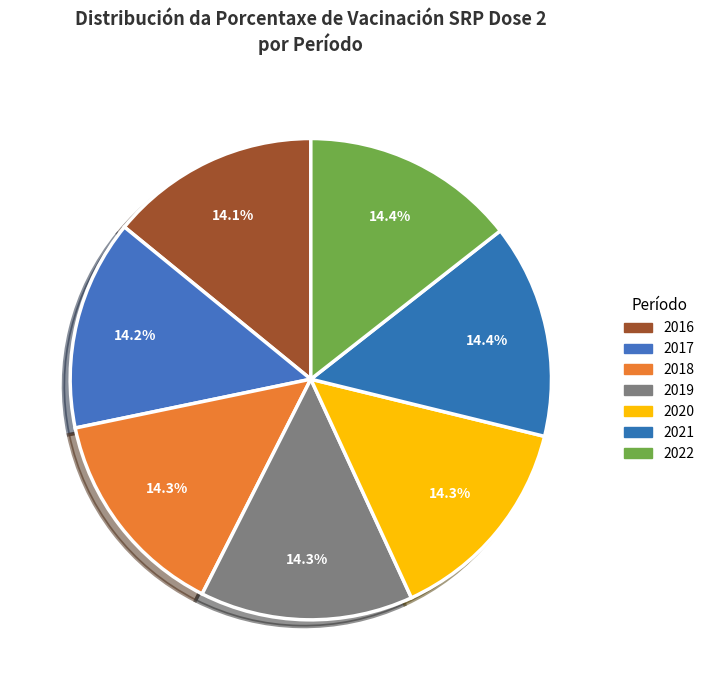

Is there any slice that represents more than half of the pie?

No